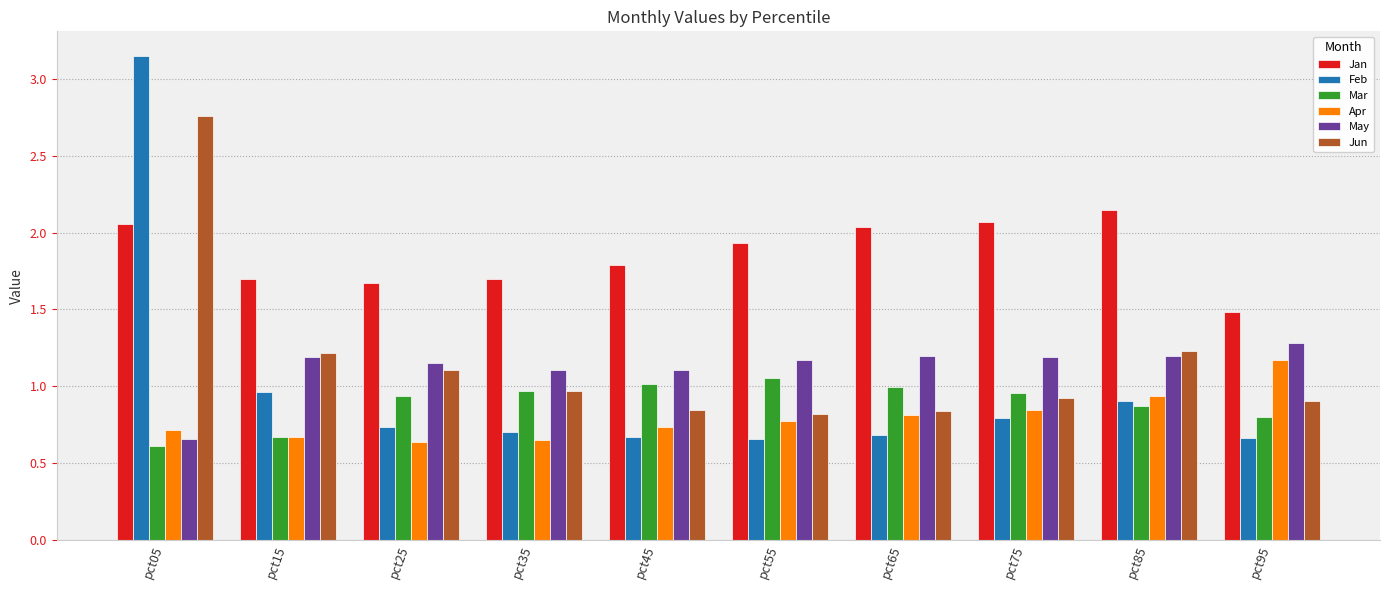

True or false: Jun has a value of 0.3 at pct85.

False